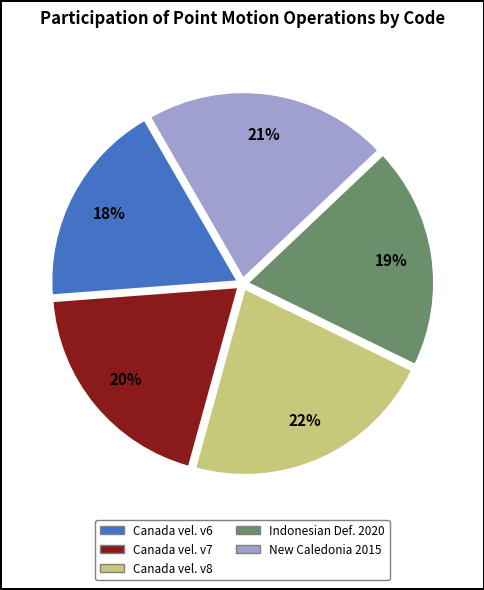

Is there a majority slice in this chart?

No